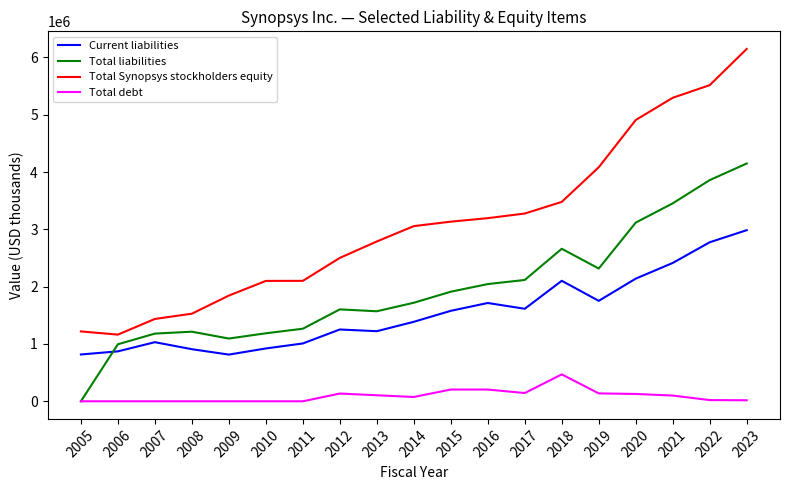

True or false: Current liabilities has a value of 953642 at 2017.

False